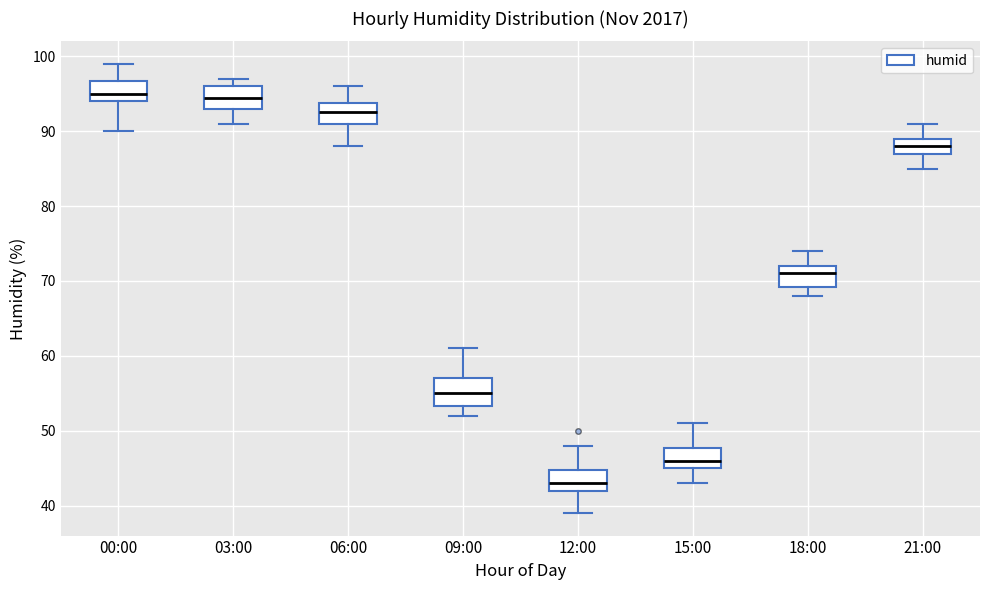

Reading left to right, read every box against the y-axis: the position of its median line, the range the box covers, and the ends of its whiskers. The values are not printed on the chart, so give them approximately, as read against the axis.

00:00: median 95, box 94 to 97, whiskers 90 to 99
03:00: median 95, box 93 to 96, whiskers 91 to 97
06:00: median 93, box 91 to 94, whiskers 88 to 96
09:00: median 55, box 53 to 57, whiskers 52 to 61
12:00: median 43, box 42 to 45, whiskers 39 to 48
15:00: median 46, box 45 to 48, whiskers 43 to 51
18:00: median 71, box 69 to 72, whiskers 68 to 74
21:00: median 88, box 87 to 89, whiskers 85 to 91